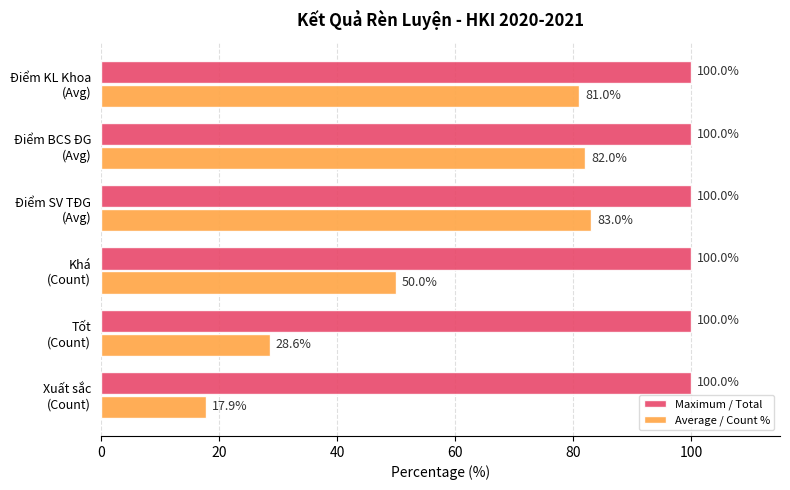

At how many categories does at least one series exceed 25?

6